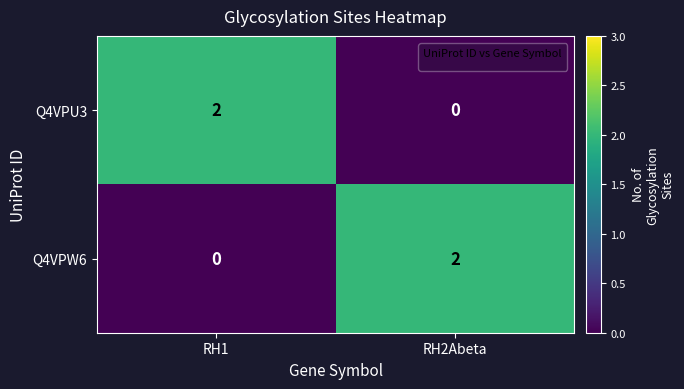

Rank the series at RH2Abeta from lowest to highest value.

Q4VPU3, Q4VPW6